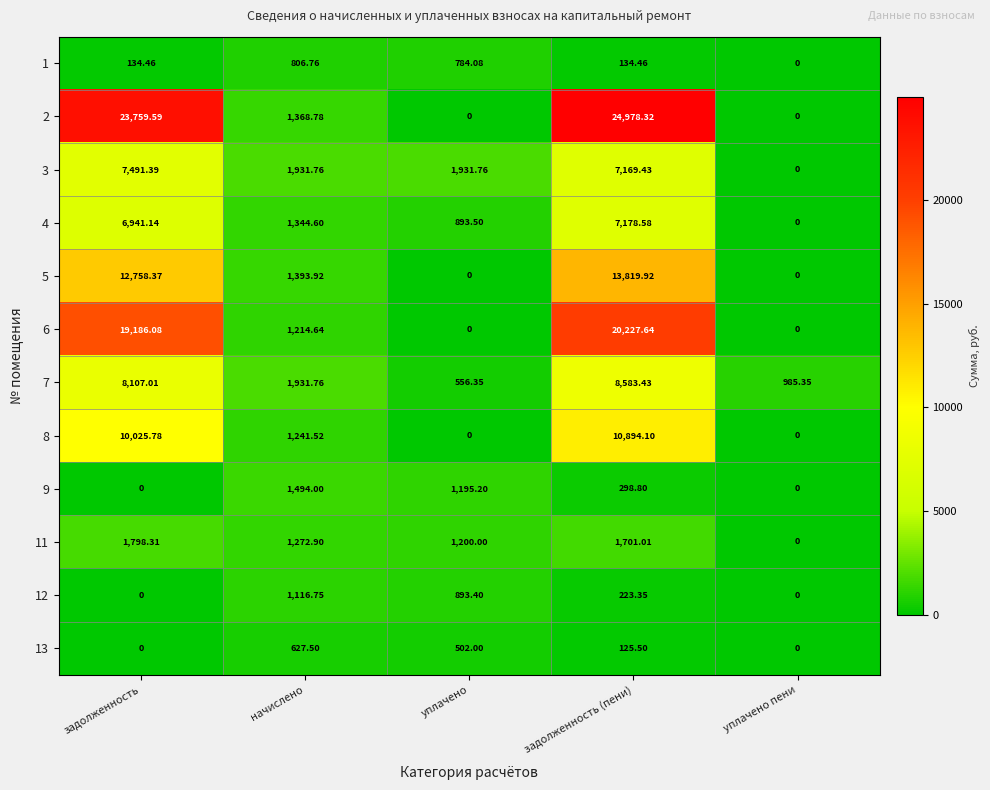

At which label does 12 reach its peak?

начислено